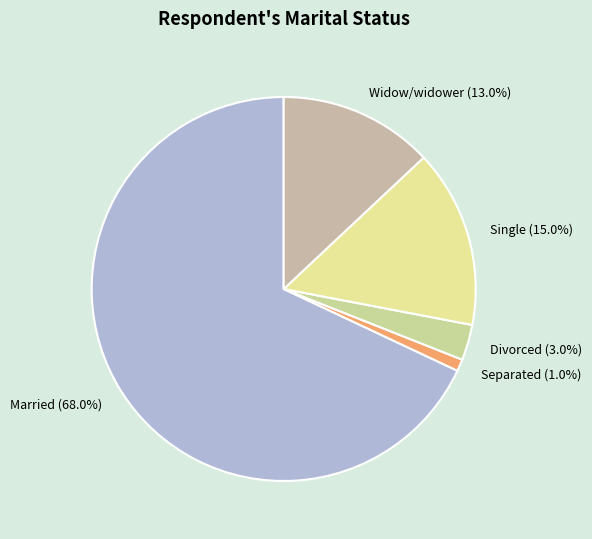

To the nearest percent, what percentage of the pie is Divorced?

3%